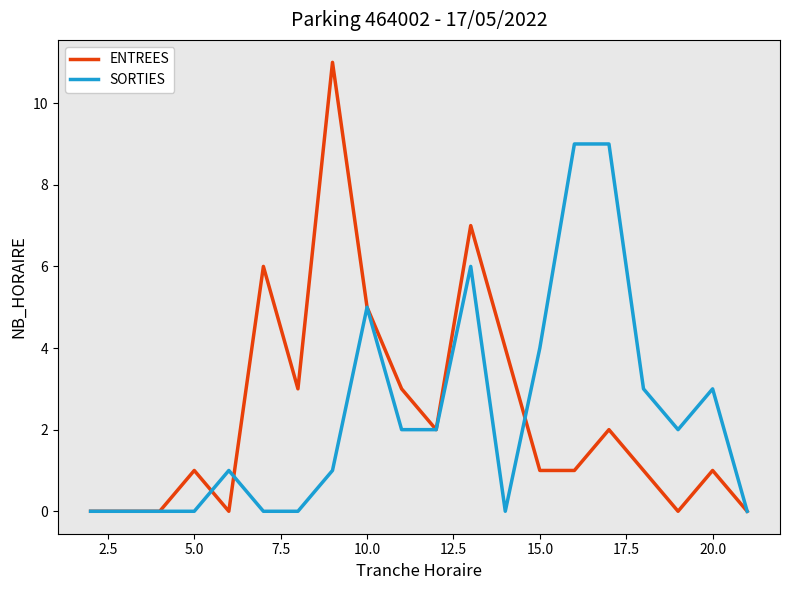

List the series in order of their peak value, highest first.

ENTREES, SORTIES